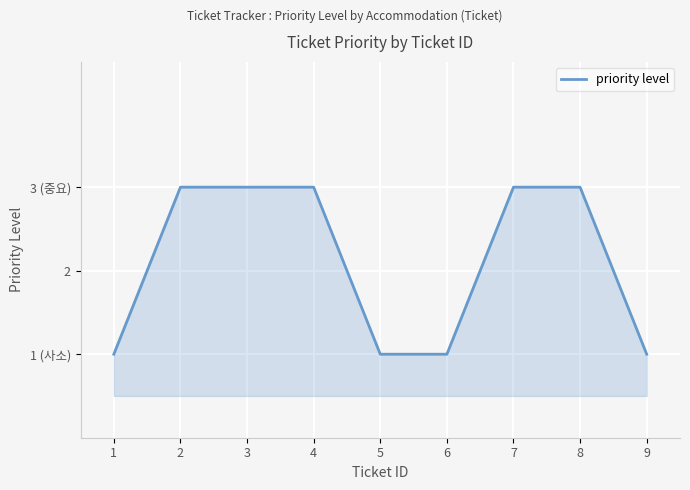

The value at 5 is 1. True or false?

True